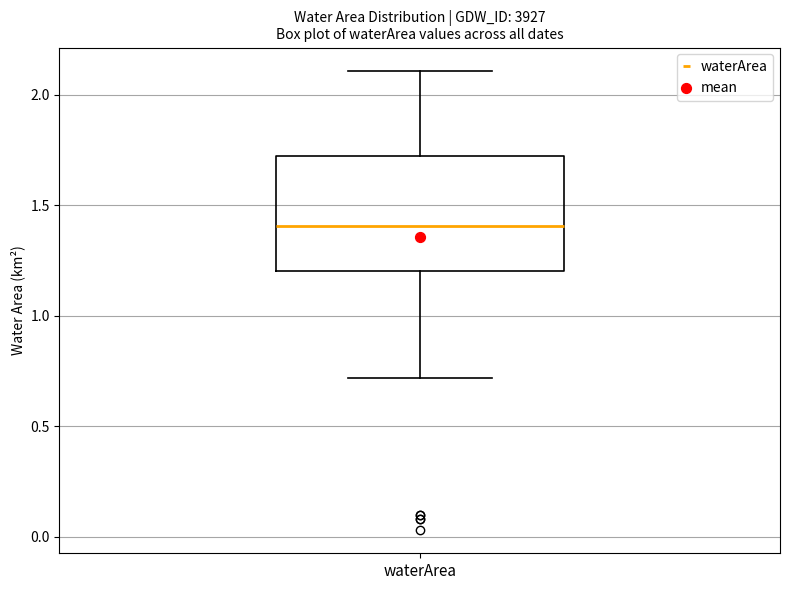

Where does the upper whisker of the box for waterArea end on the y-axis? The values are not printed on the chart, so give them approximately, as read against the axis.

2.10